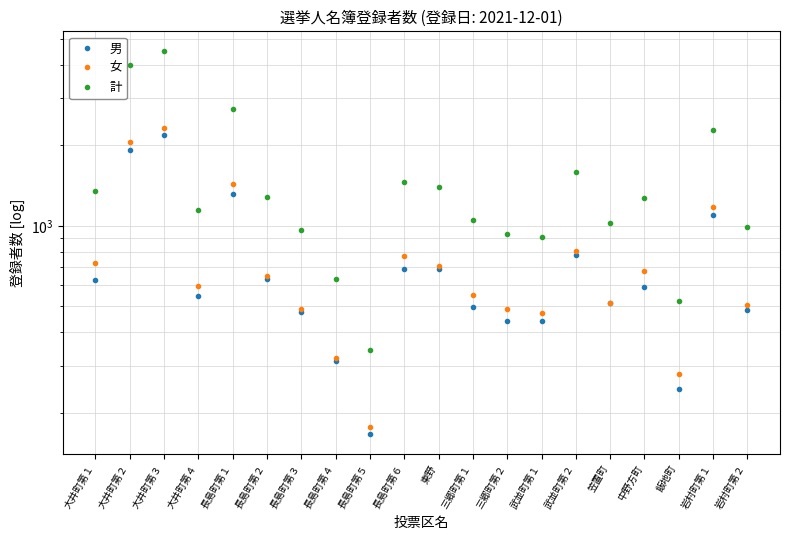

At which category does the chart reach its peak across all series?

大井町第３